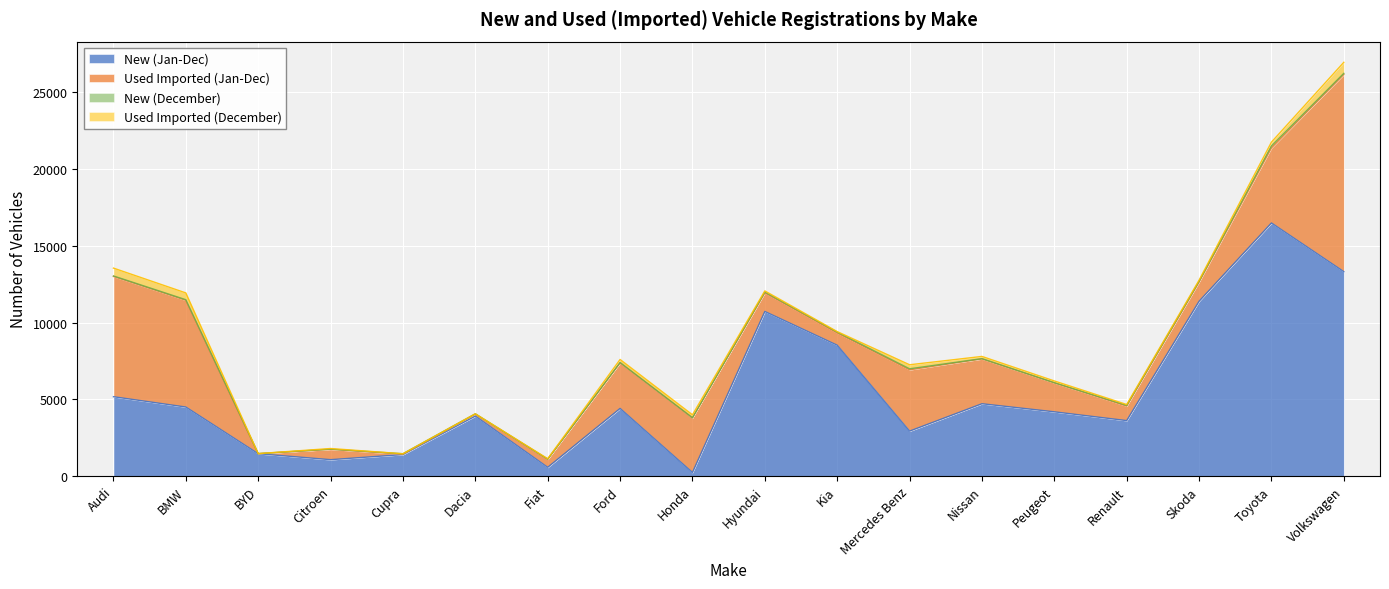

Reading left to right, list all the values displayed in this chart.

New (Jan-Dec): 5166	4494	1452	1065	1397	3905	567	4403	230	10721	8523	2925	4709	4182	3610	11385	16486	13314
Used Imported (Jan-Dec): 7836	6953	0	675	23	123	522	2966	3564	1210	795	3995	2920	1884	944	1252	4896	12851
New (December): 32	39	8	10	31	24	6	25	0	52	55	65	17	12	45	48	121	69
Used Imported (December): 512	443	0	42	0	1	32	199	195	77	37	263	145	116	61	73	251	720